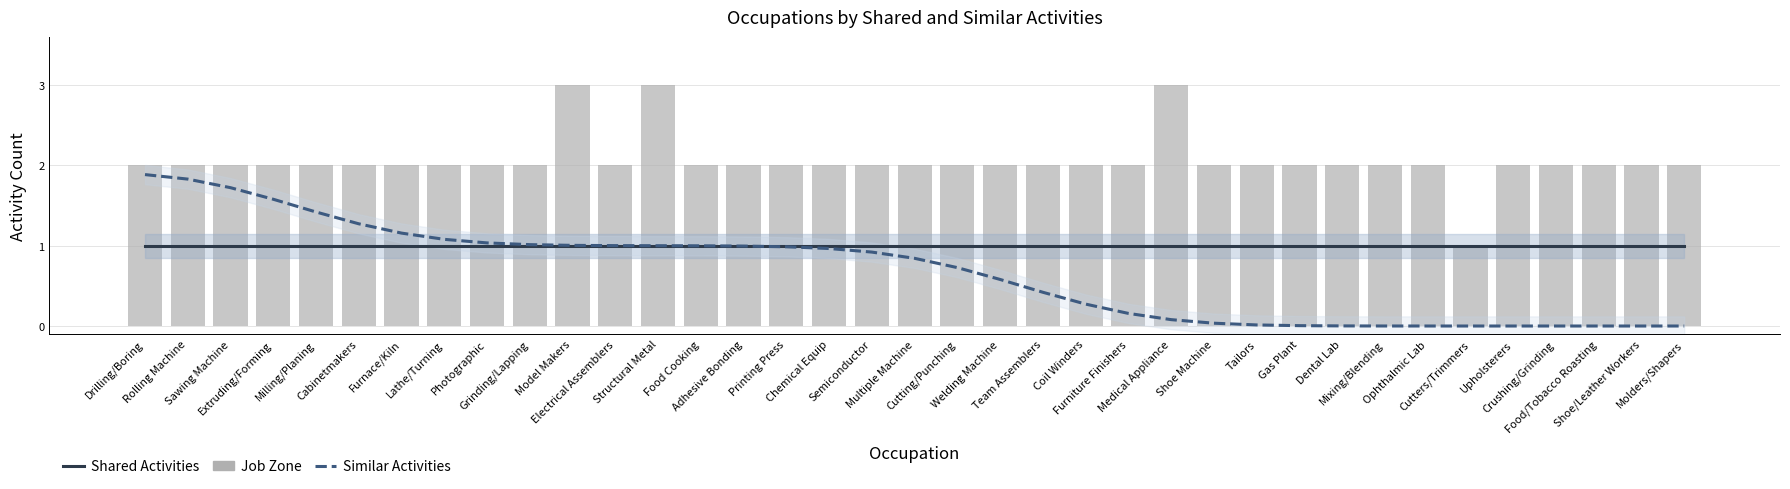

The value of Similar Activities at Molders/Shapers is 0.0. True or false?

True